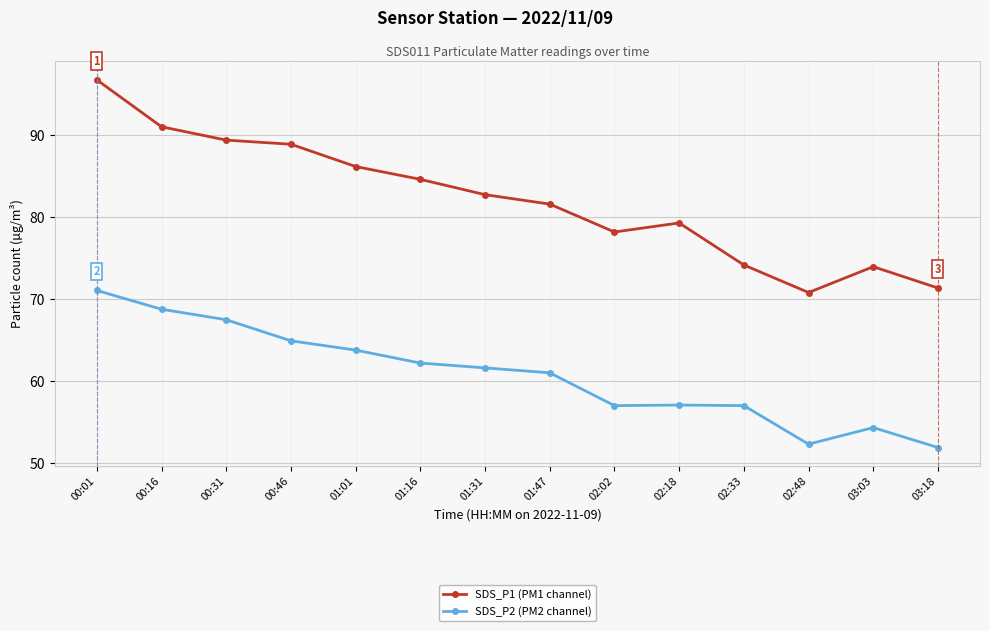

Is this an area chart (filled region under the line)?

No